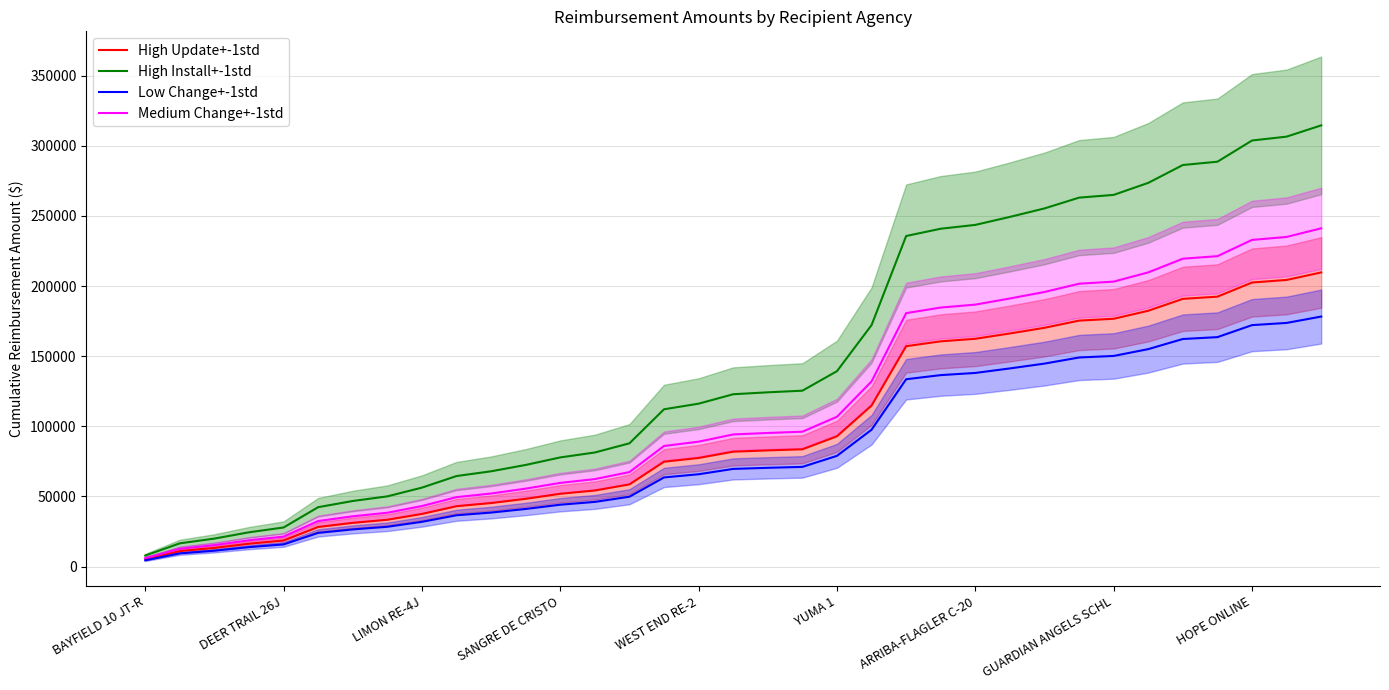

Is this an area chart (filled region under the line)?

No